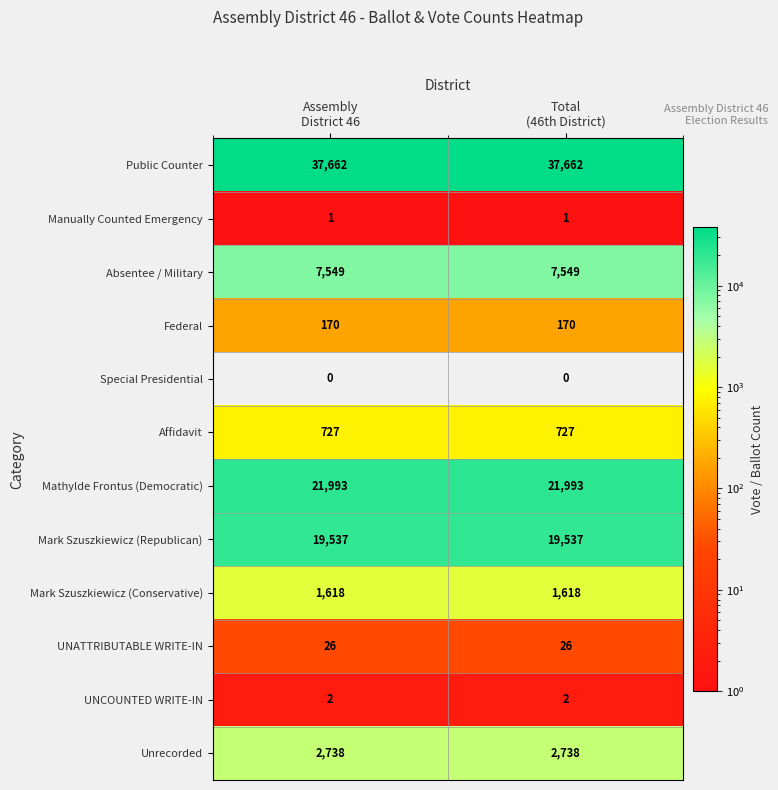

List the series in order of their peak value, highest first.

Public Counter, Mathylde Frontus (Democratic), Mark Szuszkiewicz (Republican), Absentee / Military, Unrecorded, Mark Szuszkiewicz (Conservative), Affidavit, Federal, UNATTRIBUTABLE WRITE-IN, UNCOUNTED WRITE-IN, Manually Counted Emergency, Special Presidential